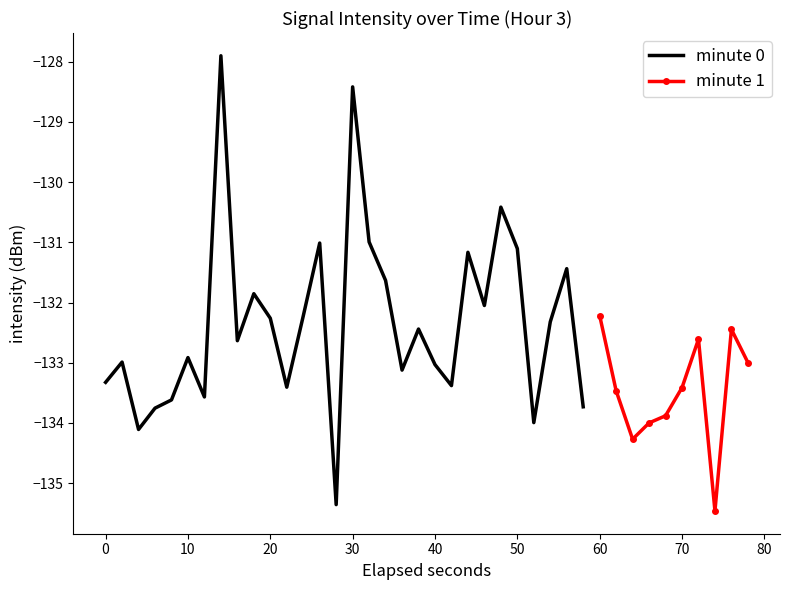

Rank the categories by value from lowest to highest.

37, 14, 32, 2, 33, 26, 34, 3, 29, 4, 6, 31, 35, 11, 21, 0, 18, 20, 39, 1, 5, 8, 36, 38, 19, 27, 10, 12, 30, 23, 9, 17, 28, 22, 25, 13, 16, 24, 15, 7